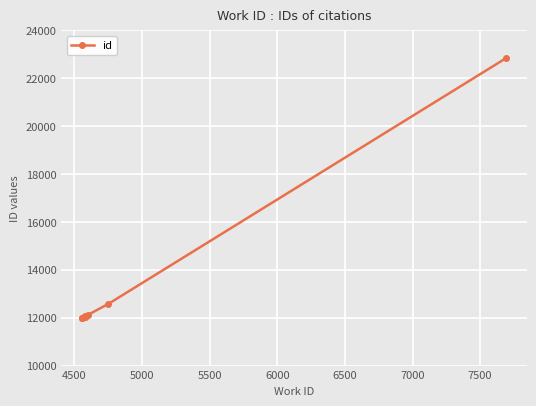

Reading left to right, extract all data points from this chart.

11981	11982	12035	12039	12043	12053	12079	12113	12579	22829